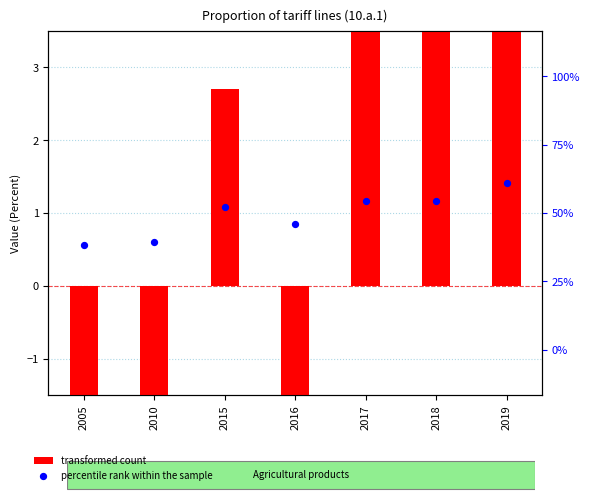

What are all the series names shown in the legend?

transformed count, percentile rank within the sample